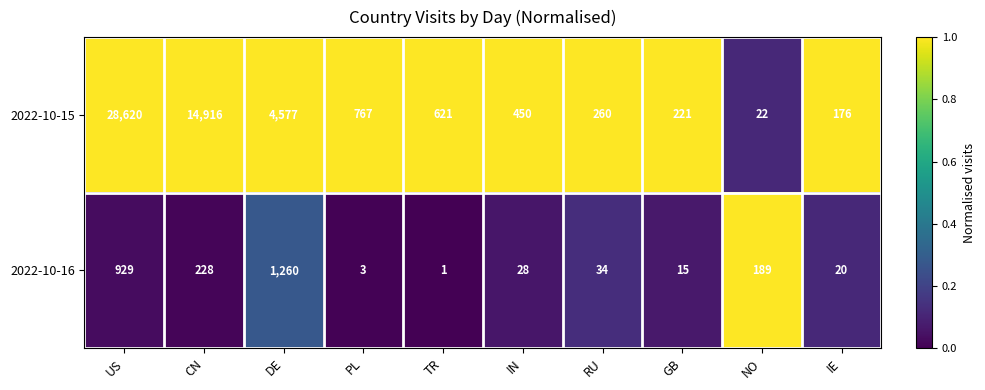

Reading right to left, extract all data points from this chart.

2022-10-15: IE=176	NO=22	GB=221	RU=260	IN=450	TR=621	PL=767	DE=4577	CN=14916	US=28620
2022-10-16: IE=20	NO=189	GB=15	RU=34	IN=28	TR=1	PL=3	DE=1260	CN=228	US=929